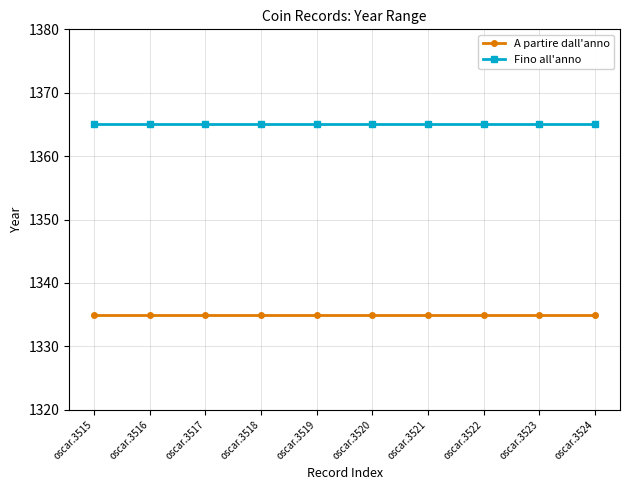

Is the value of A partire dall'anno at oscar.3515 greater than the value of Fino all'anno at oscar.3517?

No